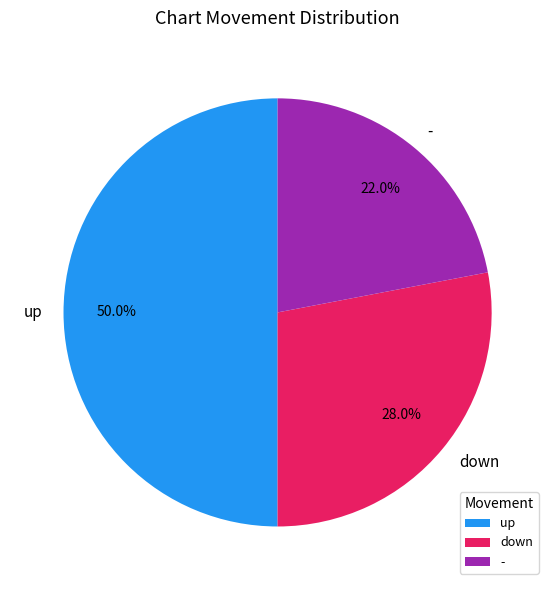

Does - represent more than half of the total?

No